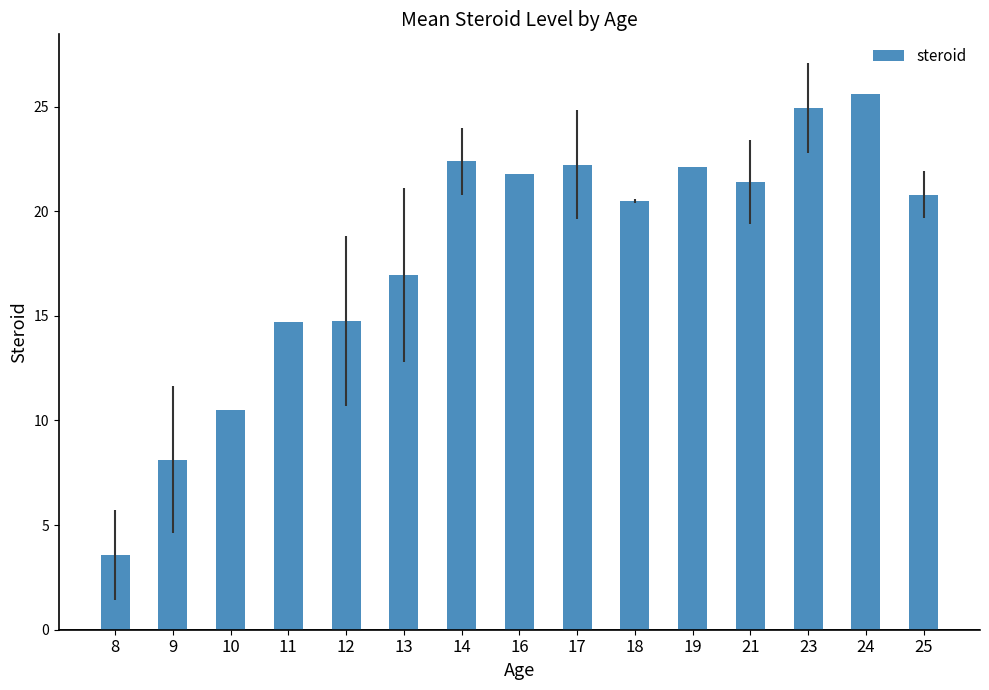

The chart shows a value of 14.9 at 17. True or false?

False